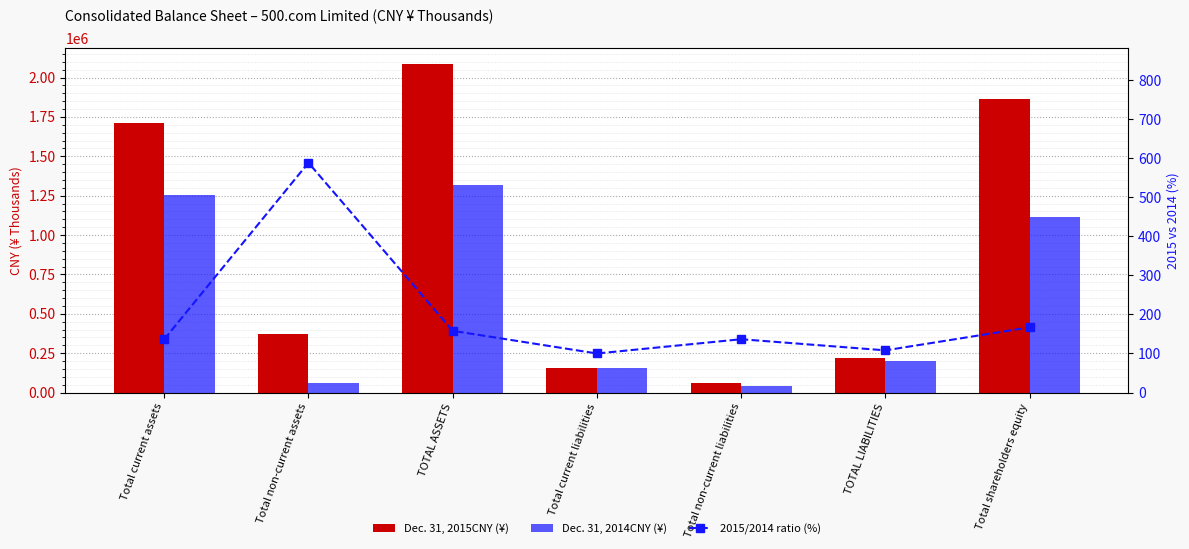

At which label does 2015/2014 ratio (%) first exceed 136?

Total current assets